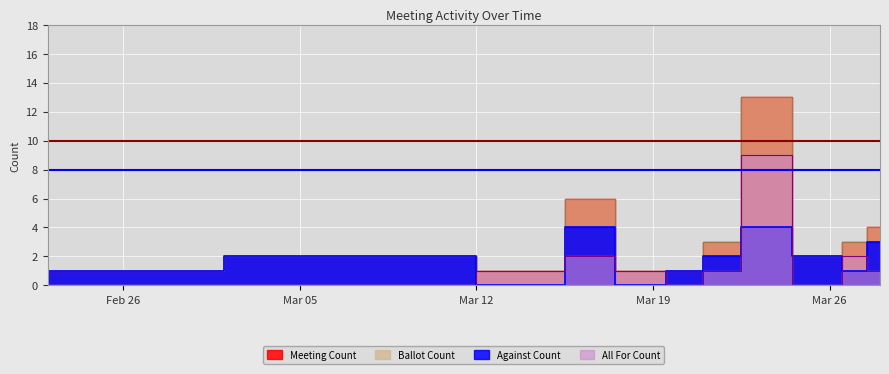

True or false: Ballot Count and Against Count intersect in this chart.

False